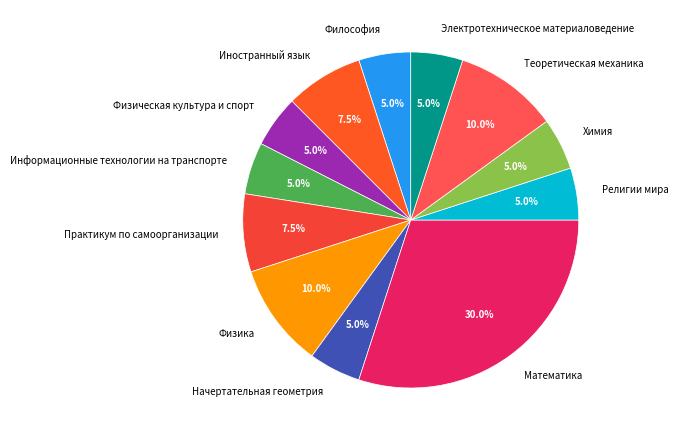

To the nearest percent, what percentage of the pie is Теоретическая механика?

10%